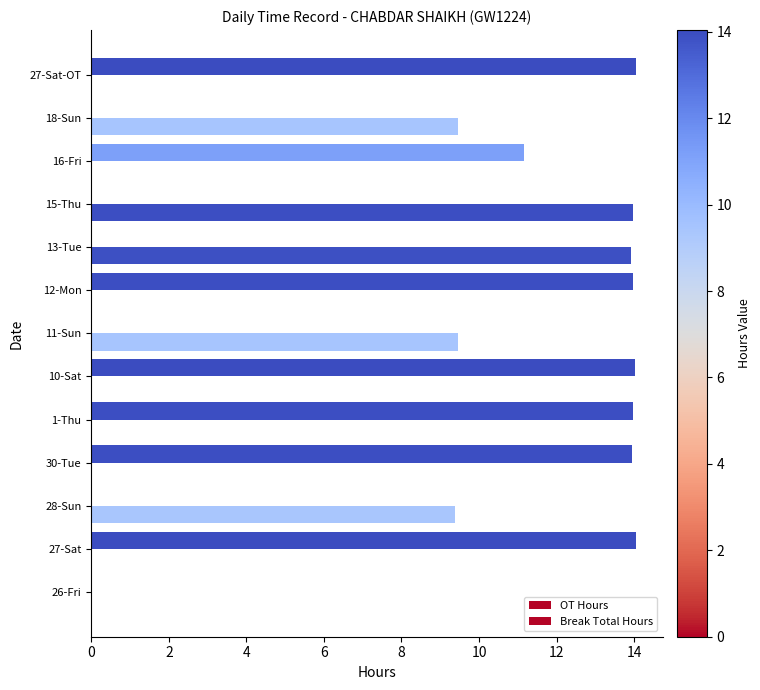

What is the sum of all OT Hours values?

95.1